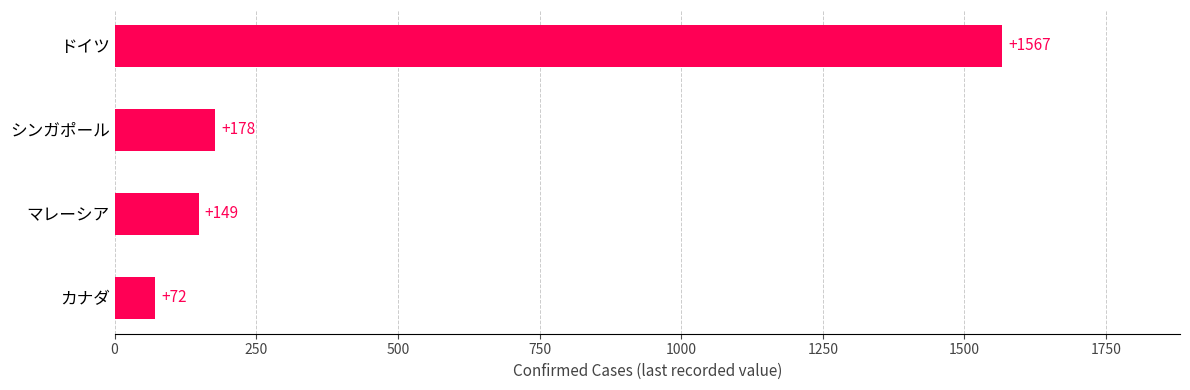

Rank the categories by value from highest to lowest.

ドイツ, シンガポール, マレーシア, カナダ